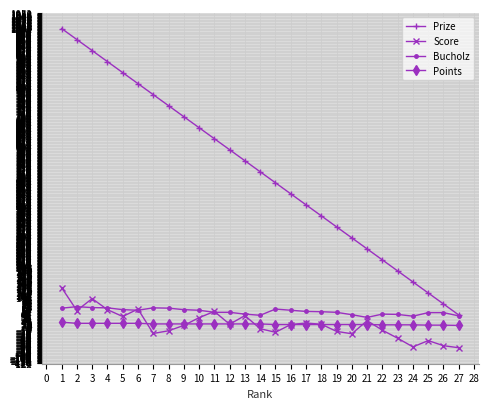

Which series has the largest range (max minus min)?

Prize